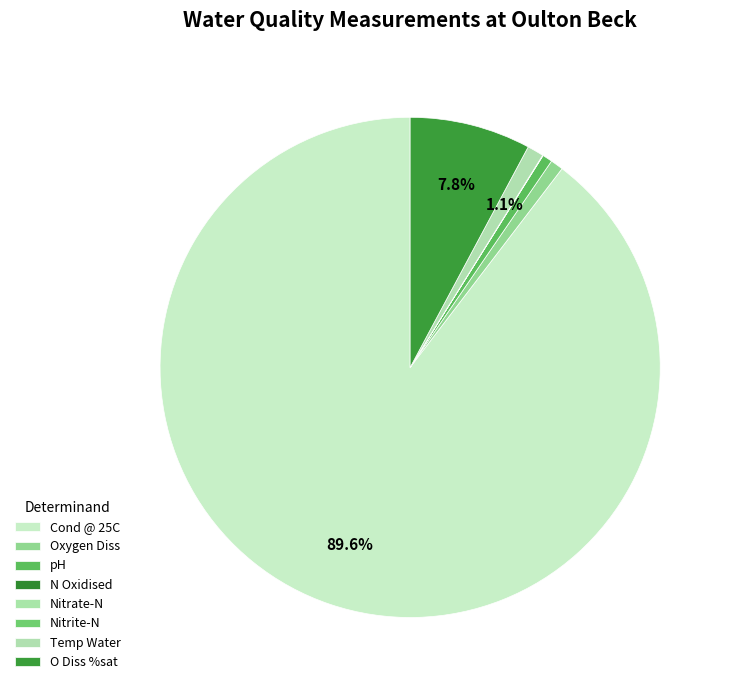

How many segments does this pie chart have?

8